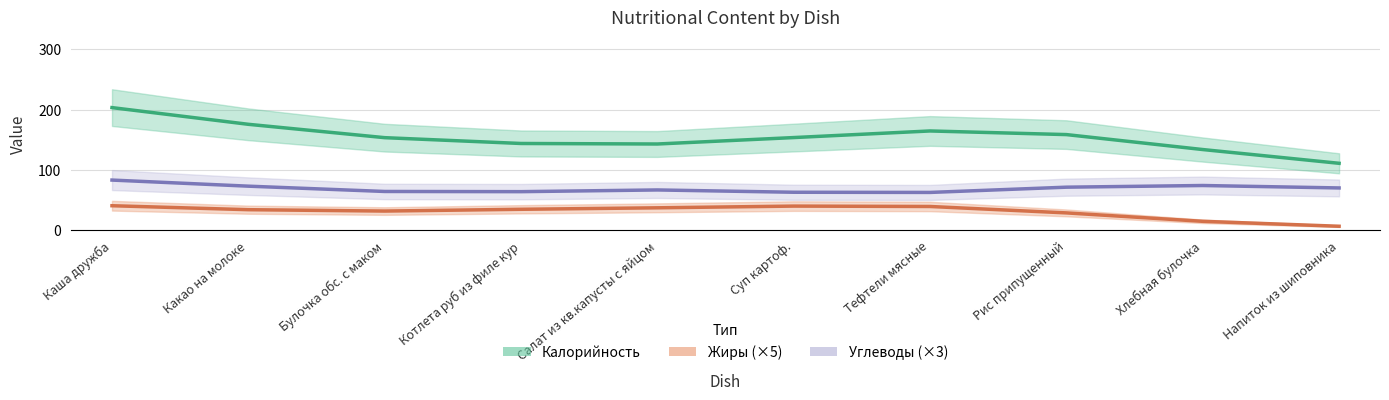

What is the label of the 1st point from the right?

Напиток из шиповника